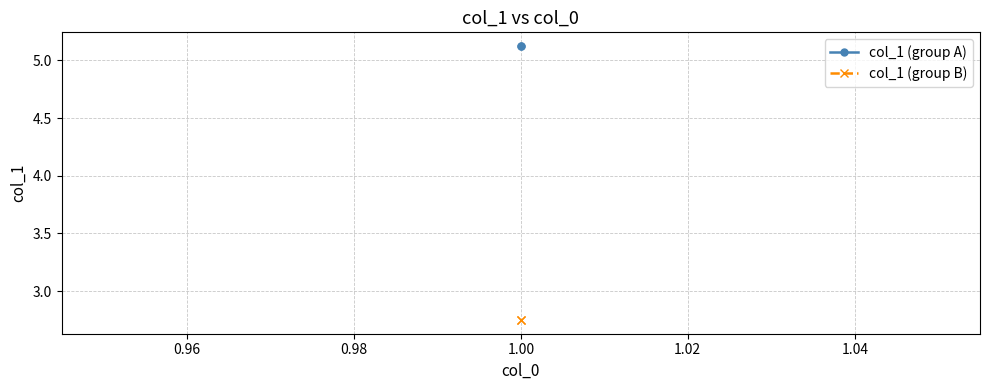

List the series in order of their peak value, lowest first.

col_1 (group B), col_1 (group A)